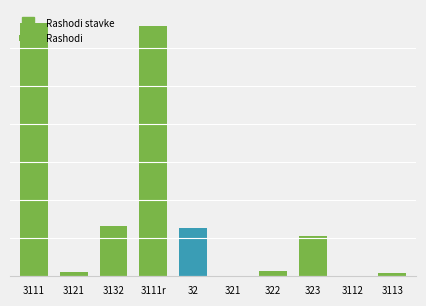

Read the value at 3111, to the nearest 10.

6664000